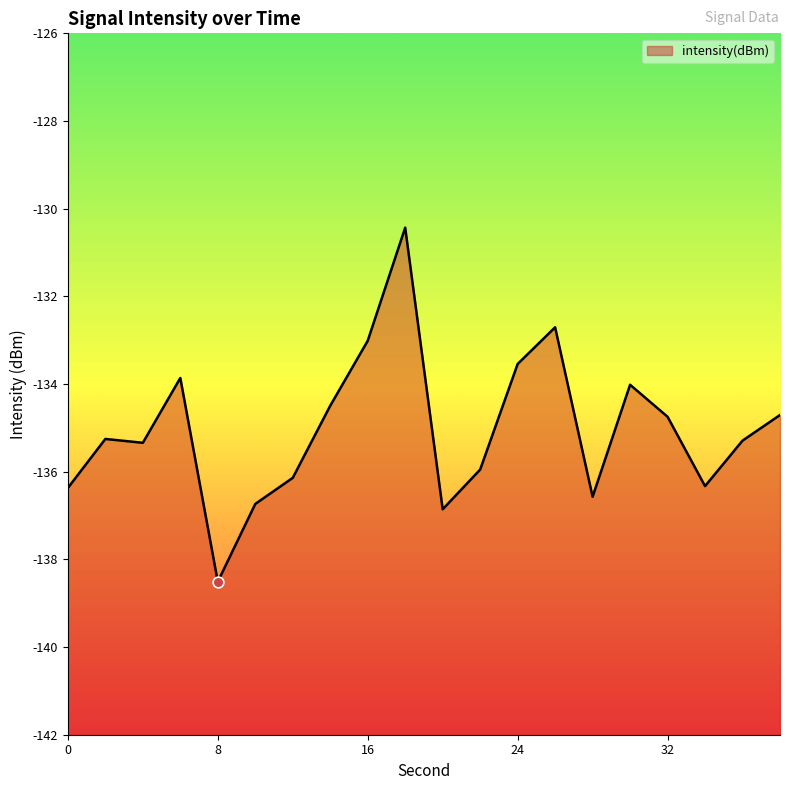

What is the change in value from 12 to 32?

+1.4